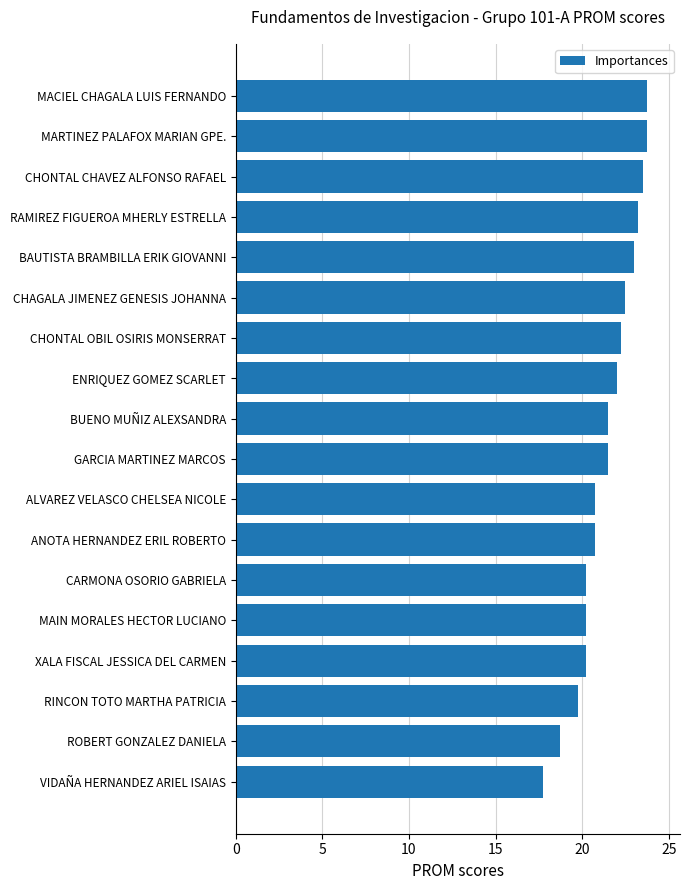

Count the number of categories in the chart.

18